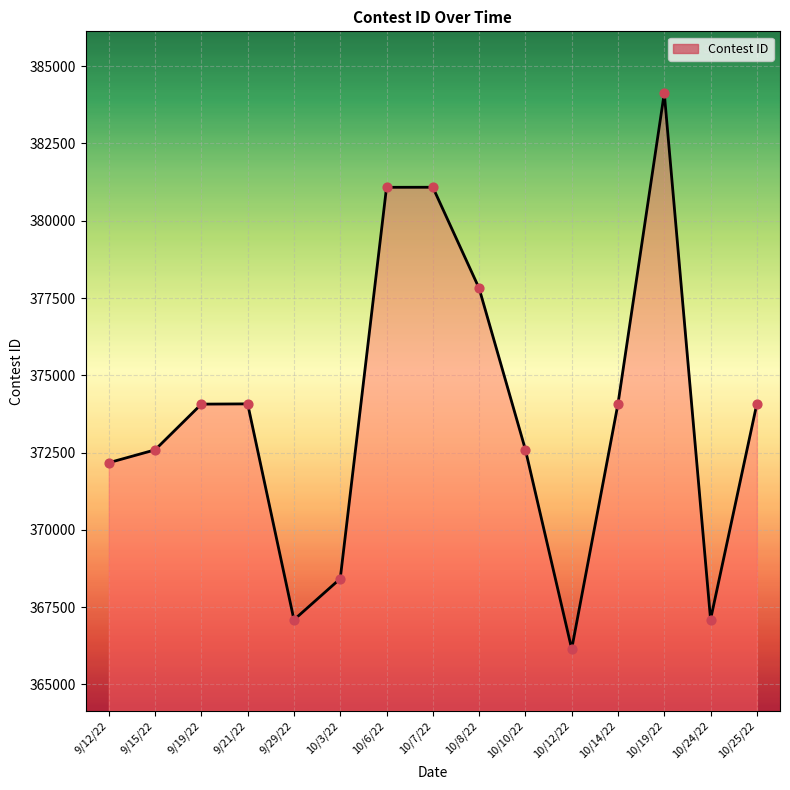

What is the ratio of the value at 10/3/22 to the value at 9/12/22?

1.0